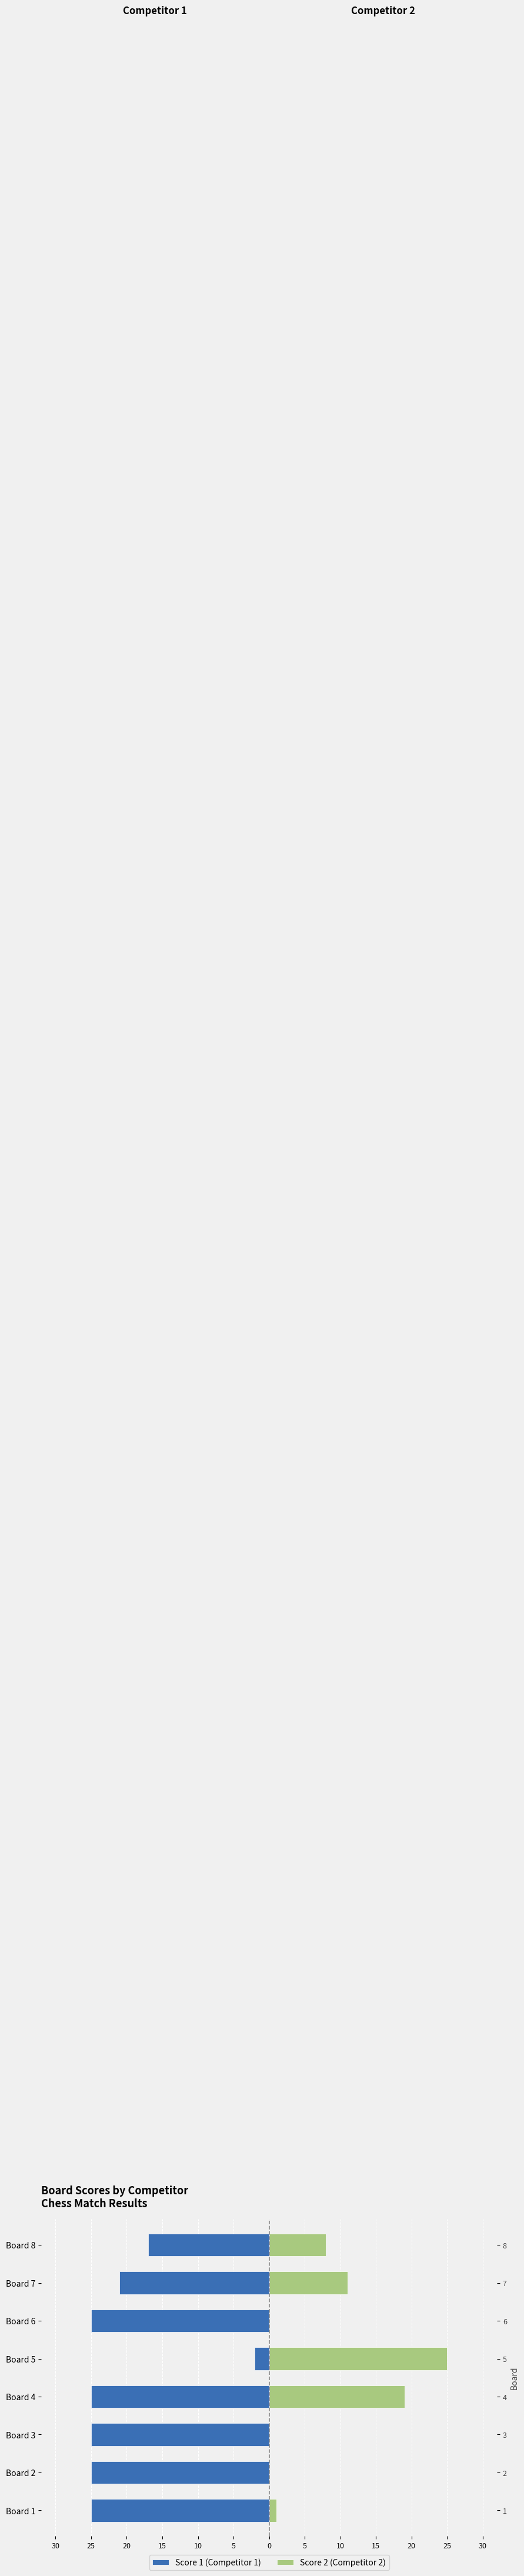

The Score 1 (Competitor 1) series shows -21 at Board 7. True or false?

True